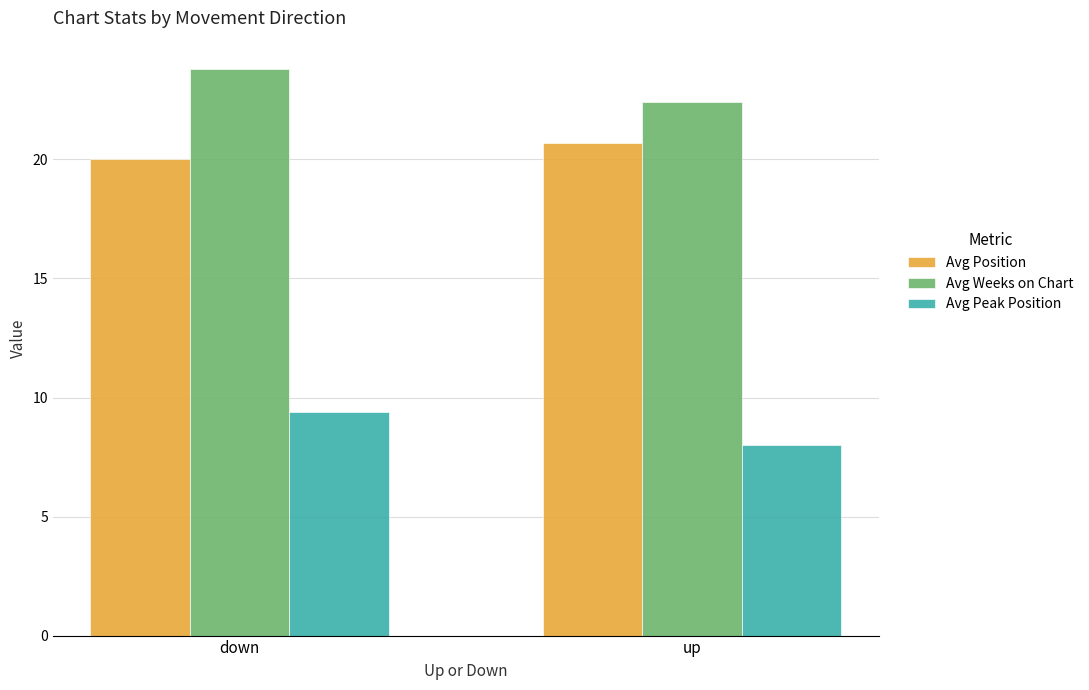

Which series has the largest total across all categories?

Avg Weeks on Chart